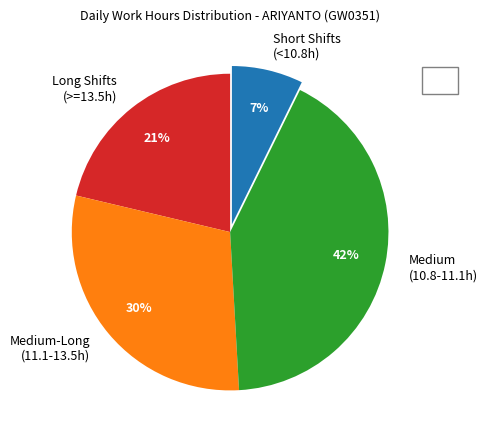

Rank the categories by value from lowest to highest.

Short Shifts (<10.8h), Long Shifts (>=13.5h), Medium-Long (11.1-13.5h), Medium (10.8-11.1h)